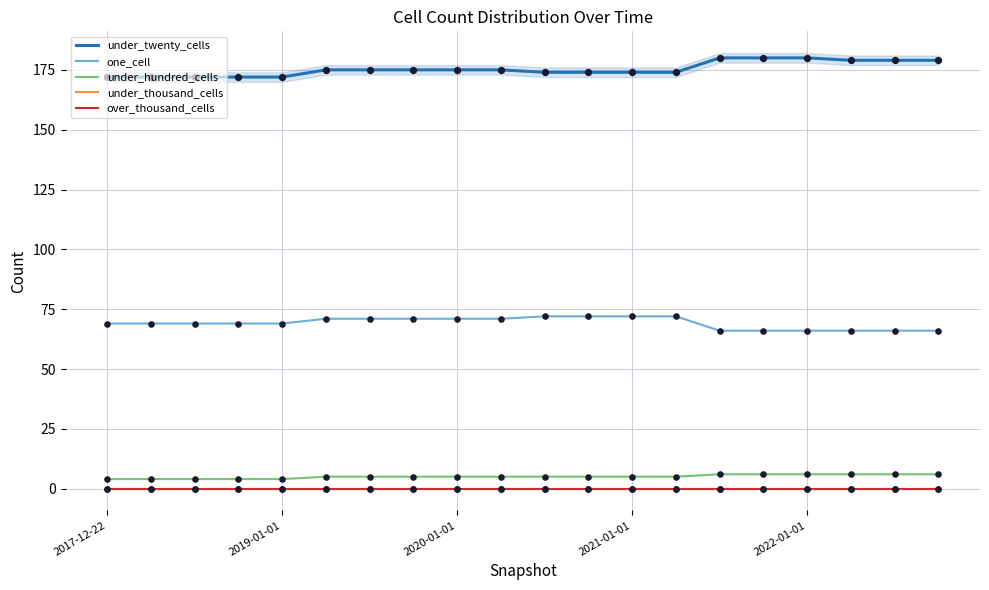

At which category is the sum across all series the highest?

14